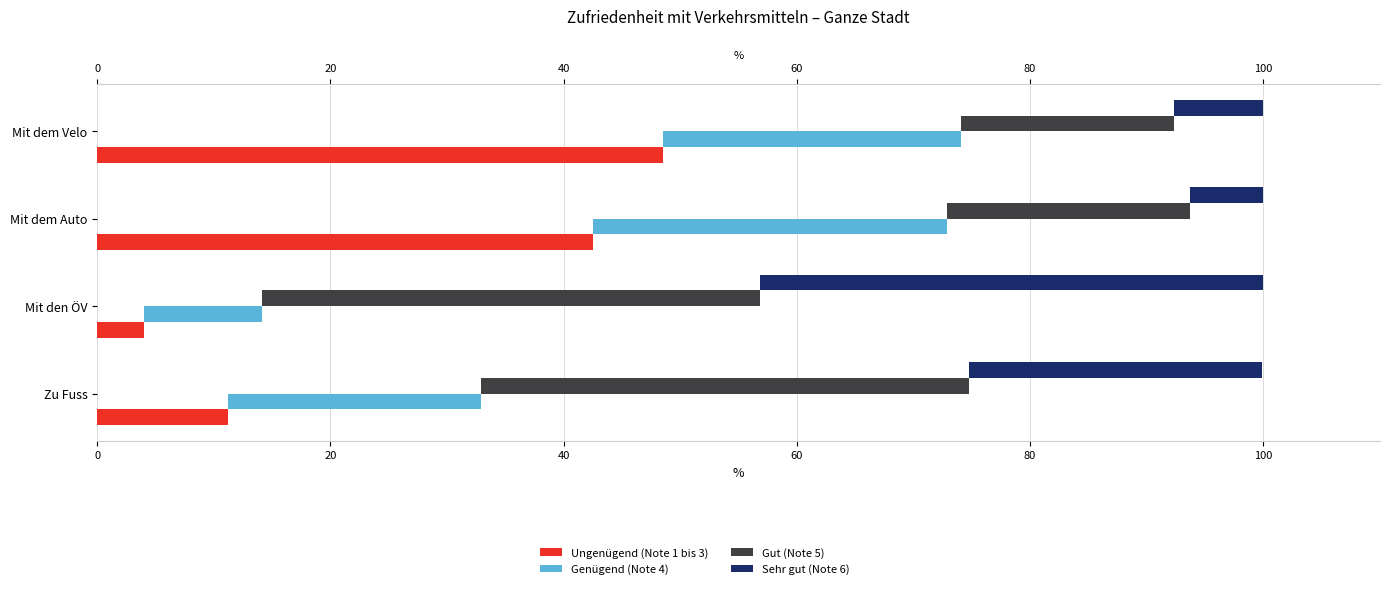

At how many categories does at least one series exceed 39?

4